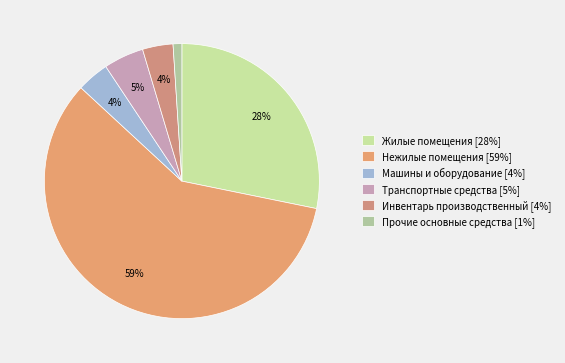

Is it true that Машины и оборудование is 4% of the pie?

True